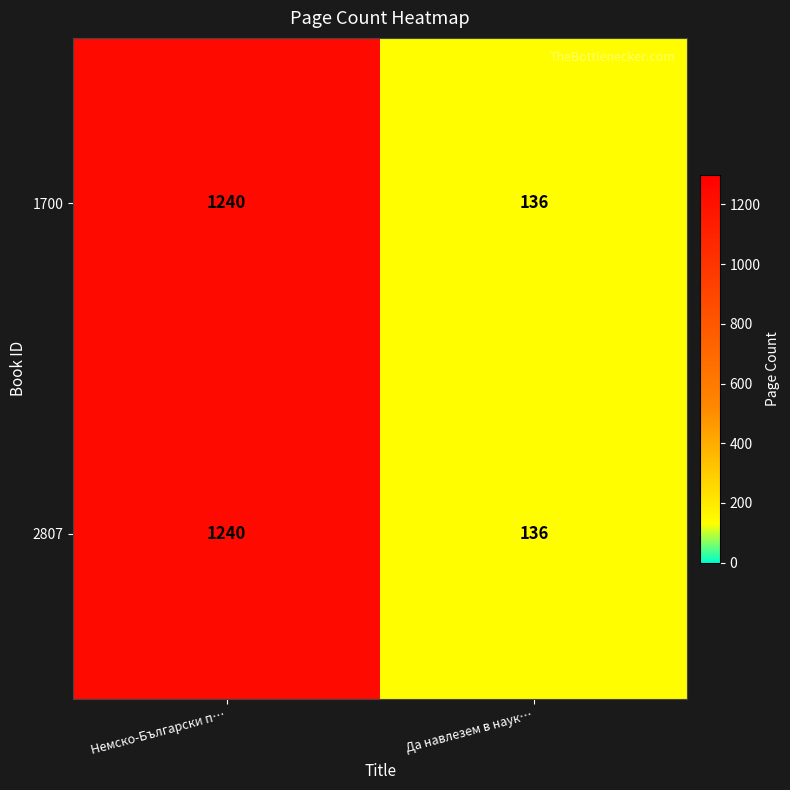

Reading right to left, transcribe all the data shown in this chart.

1700: Да навлезем в наук…=136	Немско-Български п…=1240
2807: Да навлезем в наук…=136	Немско-Български п…=1240